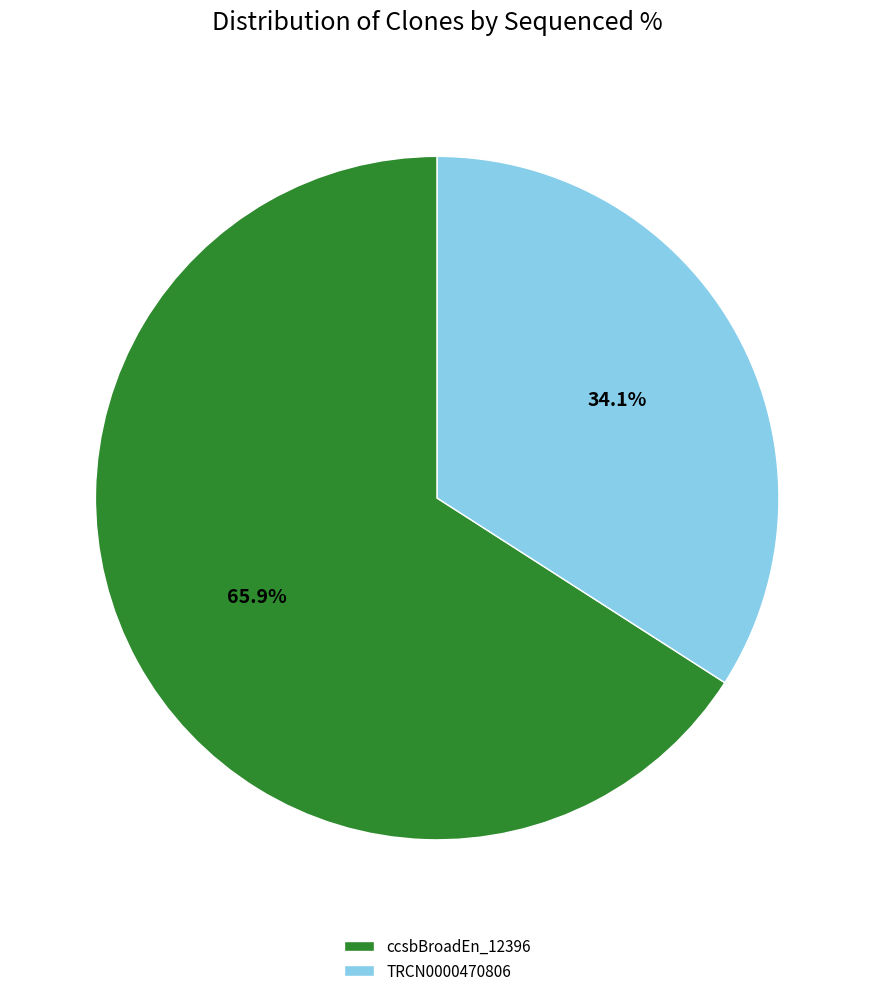

What percentage is NOT represented by ccsbBroadEn_12396?

34.1%